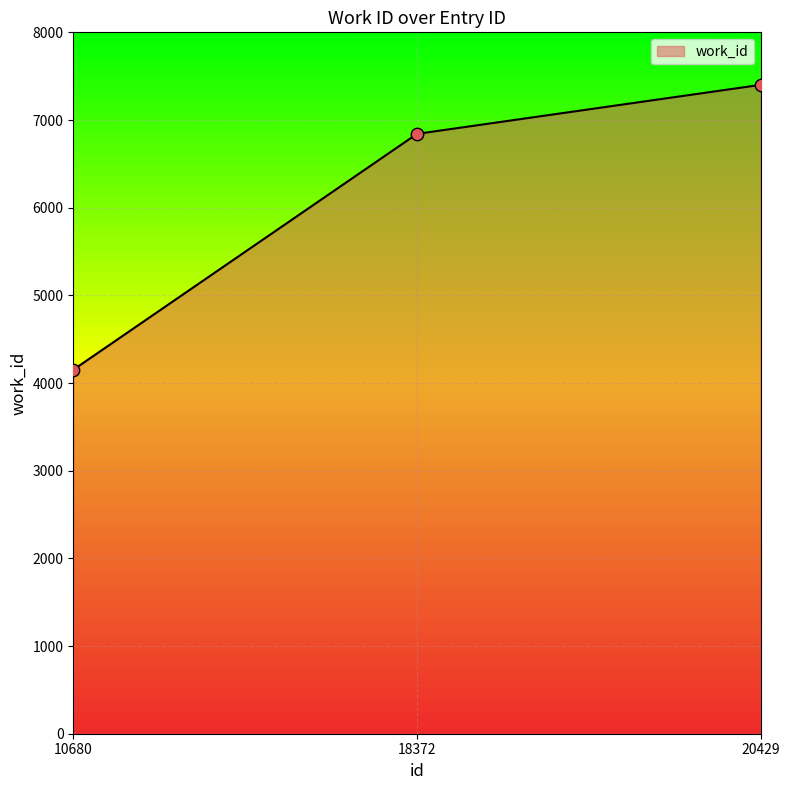

Between 20429 and 10680, which is larger?

20429